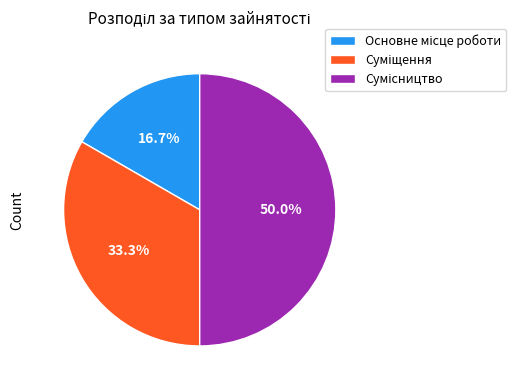

Count the number of slices in the pie.

3